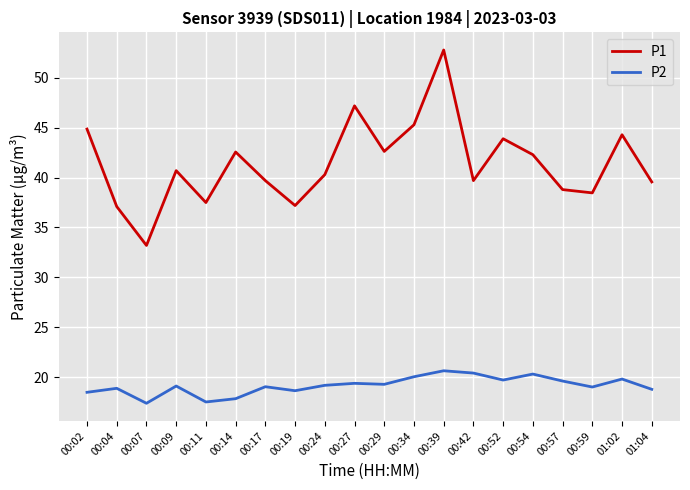

The value of P1 at 00:29 is 42.6. True or false?

True